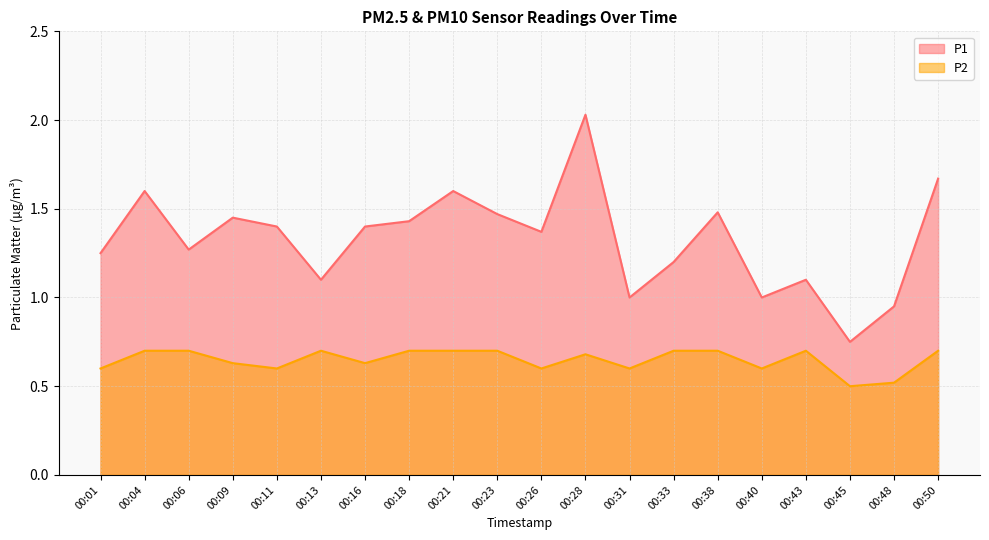

Reading left to right, transcribe all the data shown in this chart.

P1: 00:01=1.2	00:04=1.6	00:06=1.3	00:09=1.4	00:11=1.4	00:13=1.1	00:16=1.4	00:18=1.4	00:21=1.6	00:23=1.5	00:26=1.4	00:28=2.0	00:31=1.0	00:33=1.2	00:38=1.5	00:40=1.0	00:43=1.1	00:45=0.8	00:48=0.9	00:50=1.7
P2: 00:01=0.6	00:04=0.7	00:06=0.7	00:09=0.6	00:11=0.6	00:13=0.7	00:16=0.6	00:18=0.7	00:21=0.7	00:23=0.7	00:26=0.6	00:28=0.7	00:31=0.6	00:33=0.7	00:38=0.7	00:40=0.6	00:43=0.7	00:45=0.5	00:48=0.5	00:50=0.7